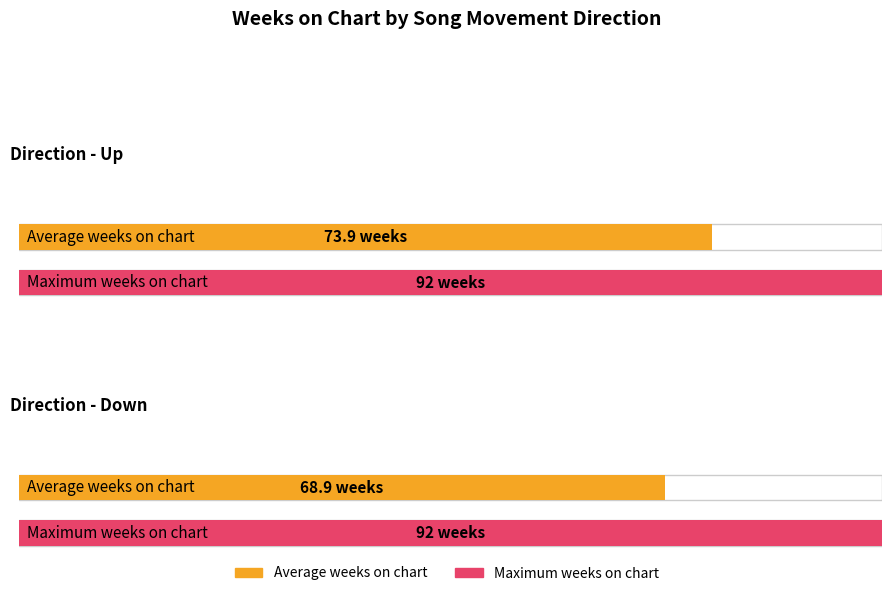

At which category is the sum across all series the highest?

up